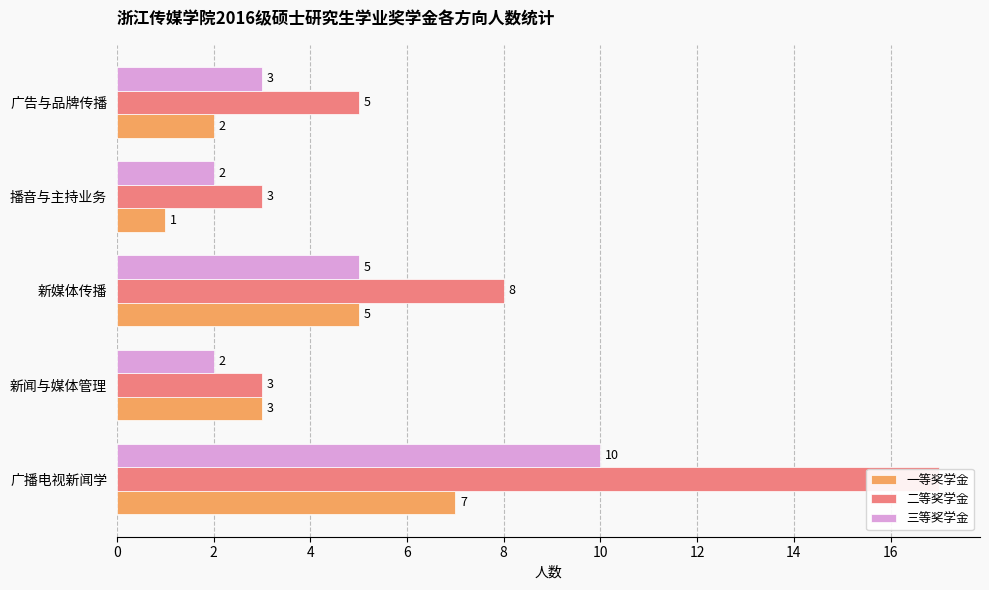

What is the difference between the maximum and second lowest values in the 一等奖学金 series?

5